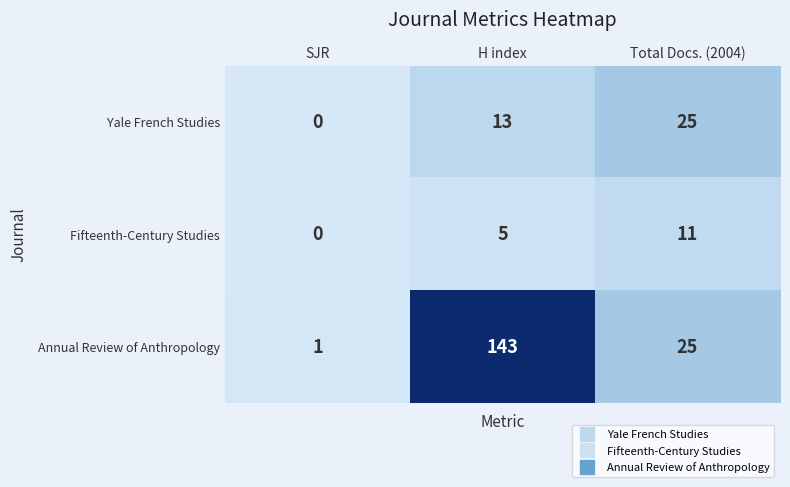

The Fifteenth-Century Studies series shows 4 at Total Docs. (2004). True or false?

False